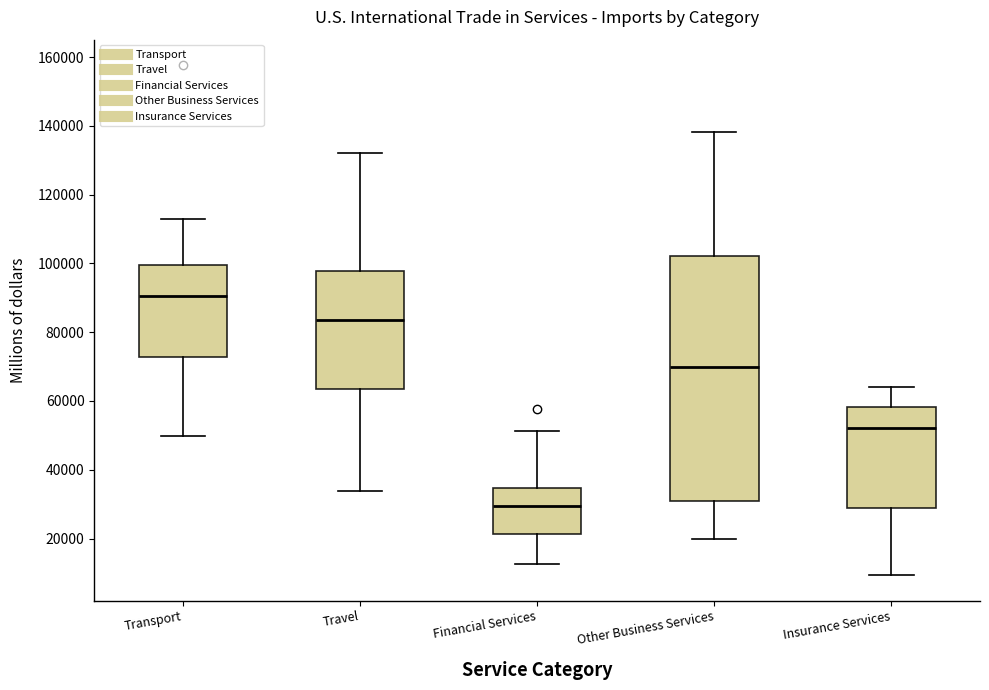

Where is the lower edge of the box for Financial Services on the y-axis? The values are not printed on the chart, so give them approximately, as read against the axis.

22000